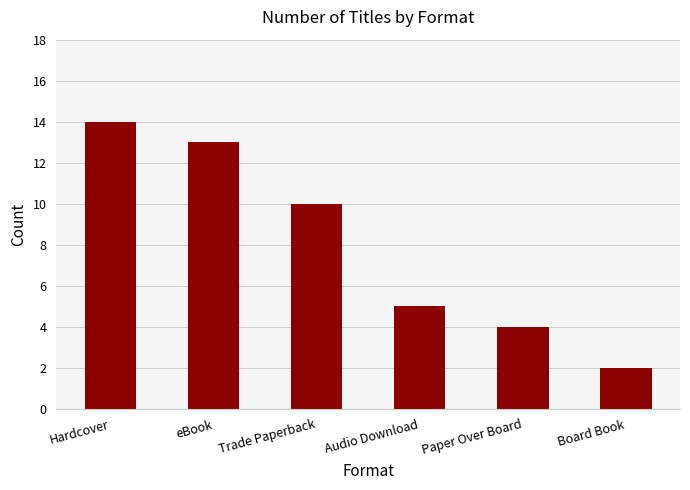

At which category does the chart reach its minimum across all series?

Board Book